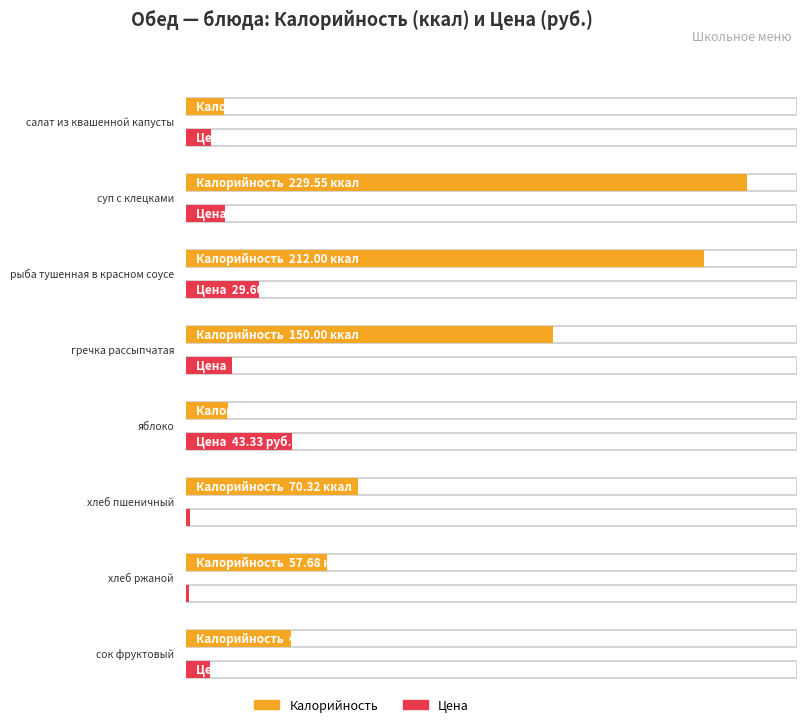

What is the minimum value shown in the chart?

1.2